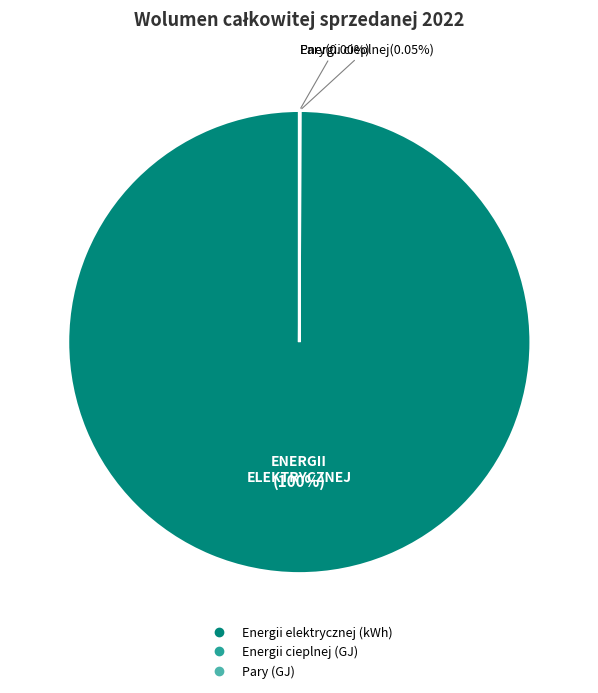

Does any single category account for the majority?

Yes